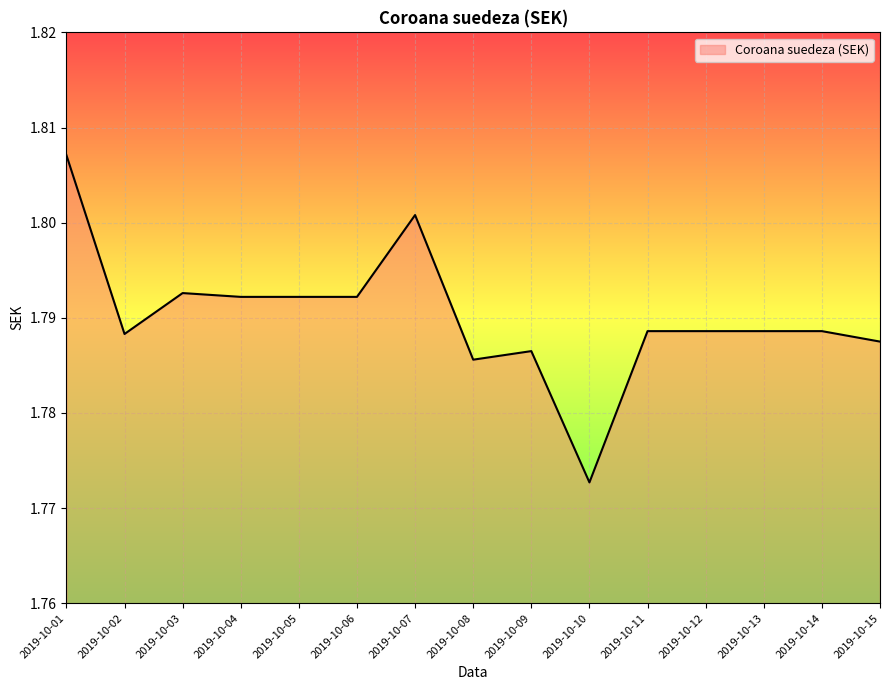

True or false: there are more than 2 points higher than both neighbors.

True